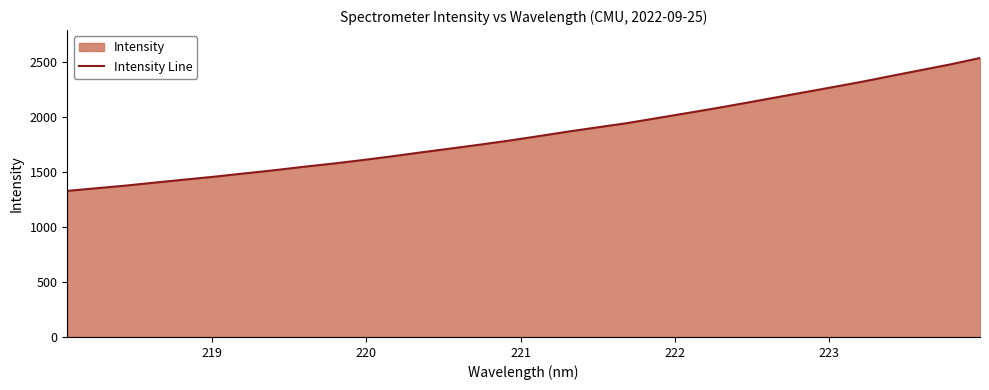

What is the maximum value shown in the chart?

2534.8